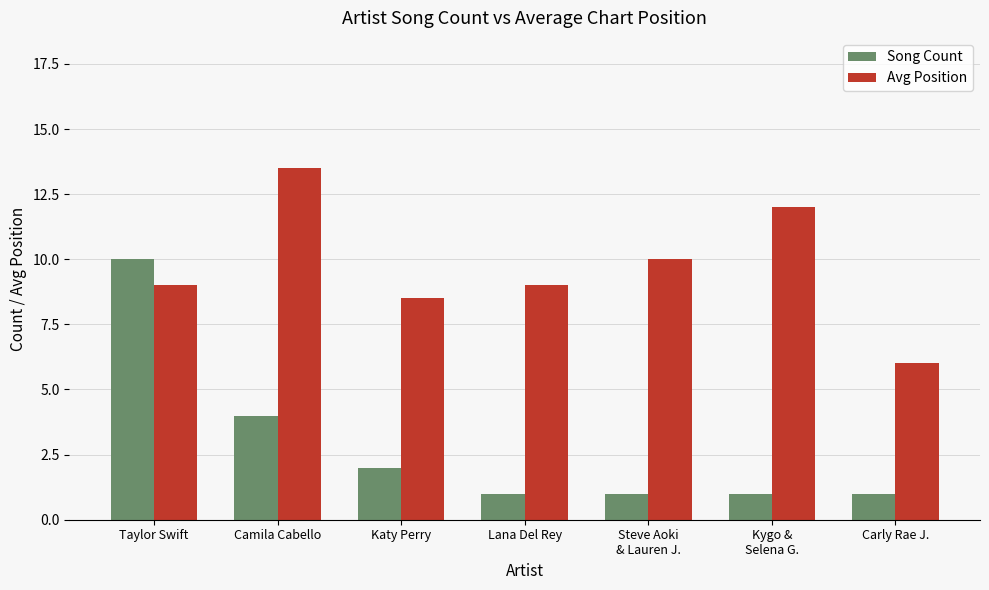

Reading left to right, list all the values displayed in this chart.

Song Count: Taylor Swift=10.0	Camila Cabello=4.0	Katy Perry=2.0	Lana Del Rey=1.0	Steve Aoki
& Lauren J.=1.0	Kygo &
Selena G.=1.0	Carly Rae J.=1.0
Avg Position: Taylor Swift=9.0	Camila Cabello=13.5	Katy Perry=8.5	Lana Del Rey=9.0	Steve Aoki
& Lauren J.=10.0	Kygo &
Selena G.=12.0	Carly Rae J.=6.0